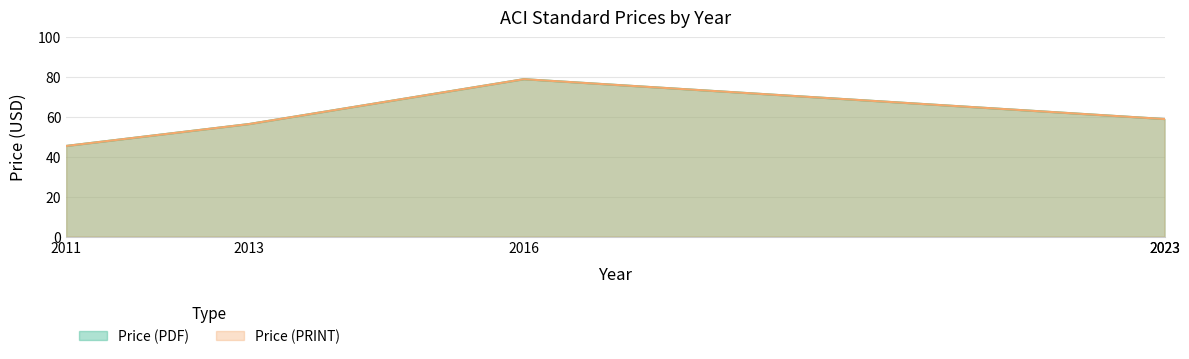

What is the average value of the Price (PRINT) series?

59.8